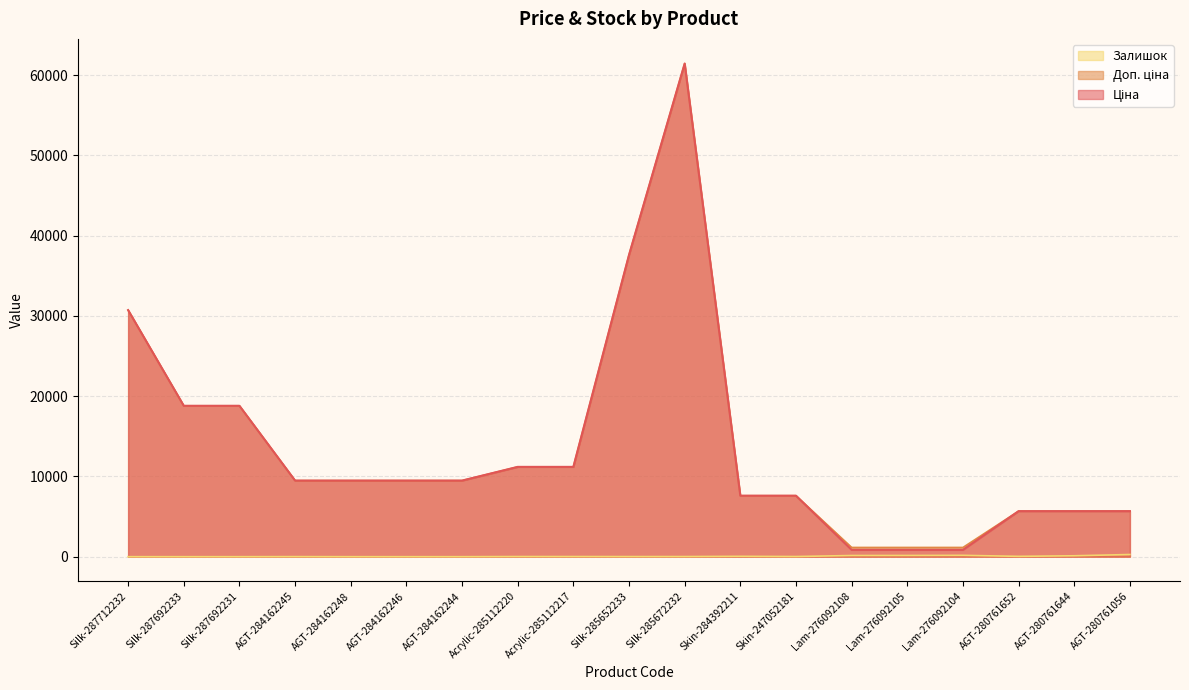

True or false: Залишок has more than 2 points higher than both neighbors.

True